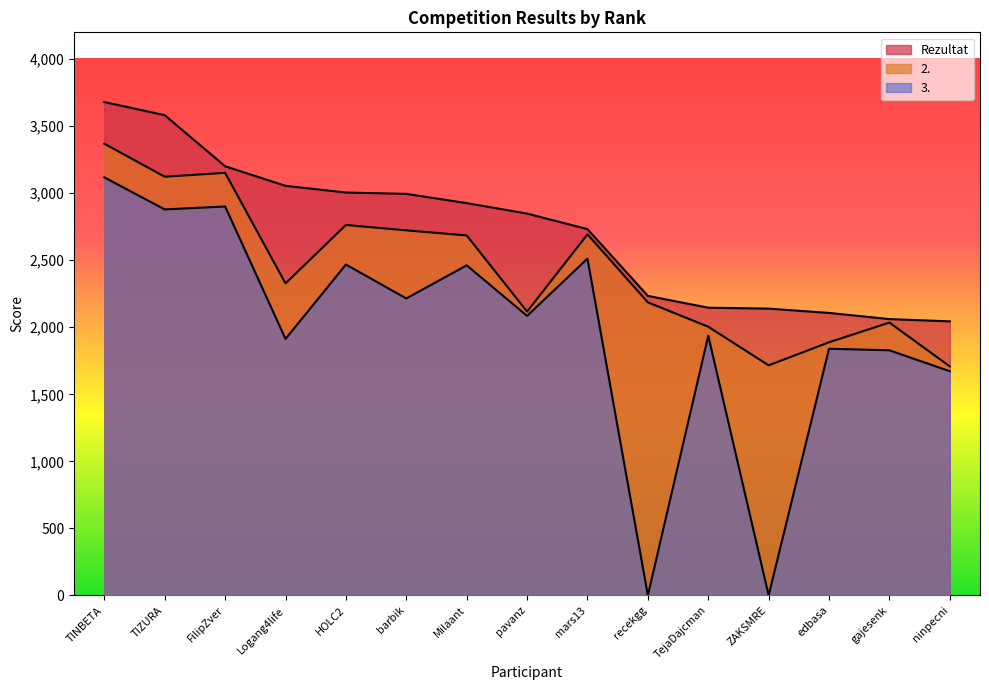

What is the label of the 14th point from the left?

gajesenk